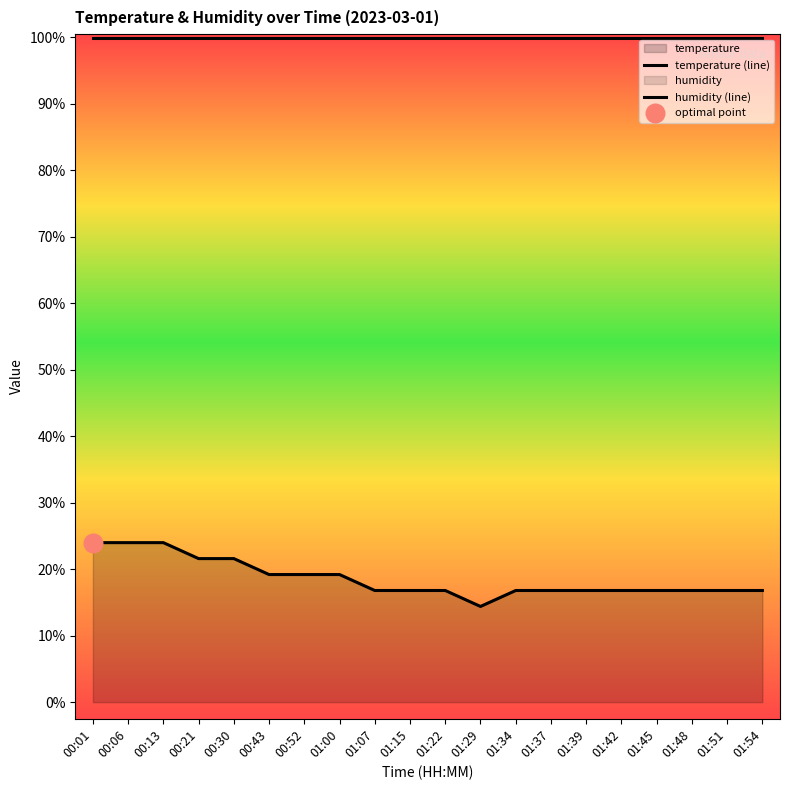

At how many categories does at least one series exceed 70?

20